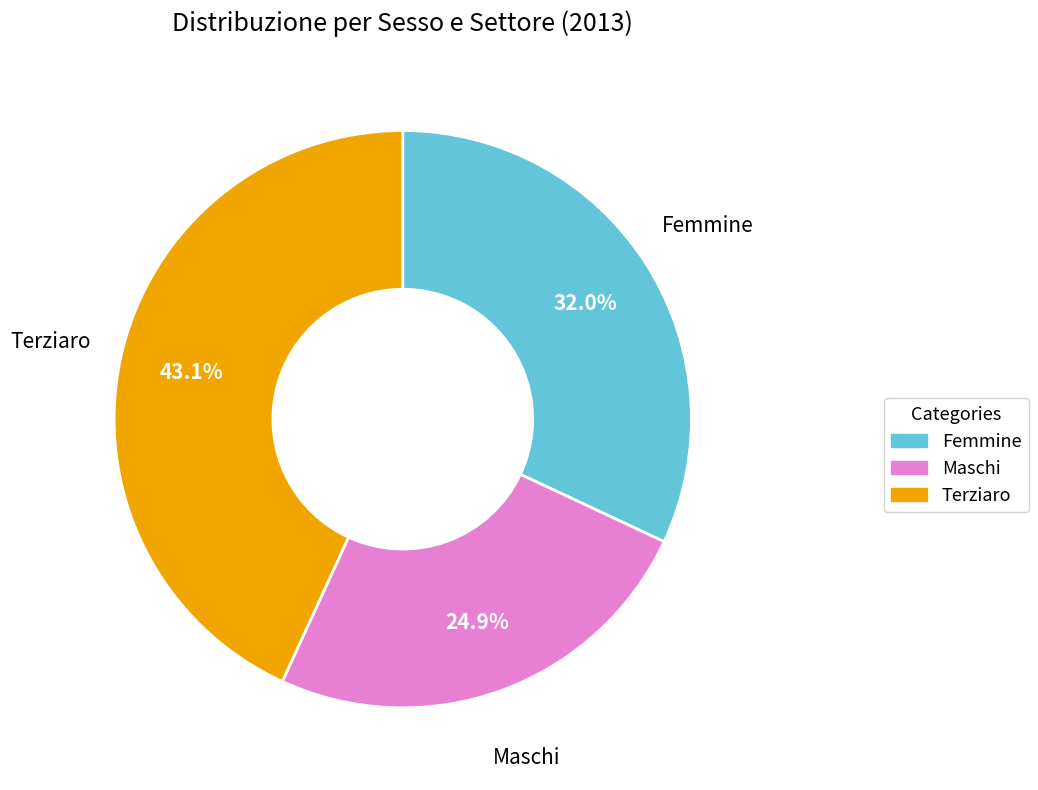

Is there any slice that represents more than half of the pie?

No